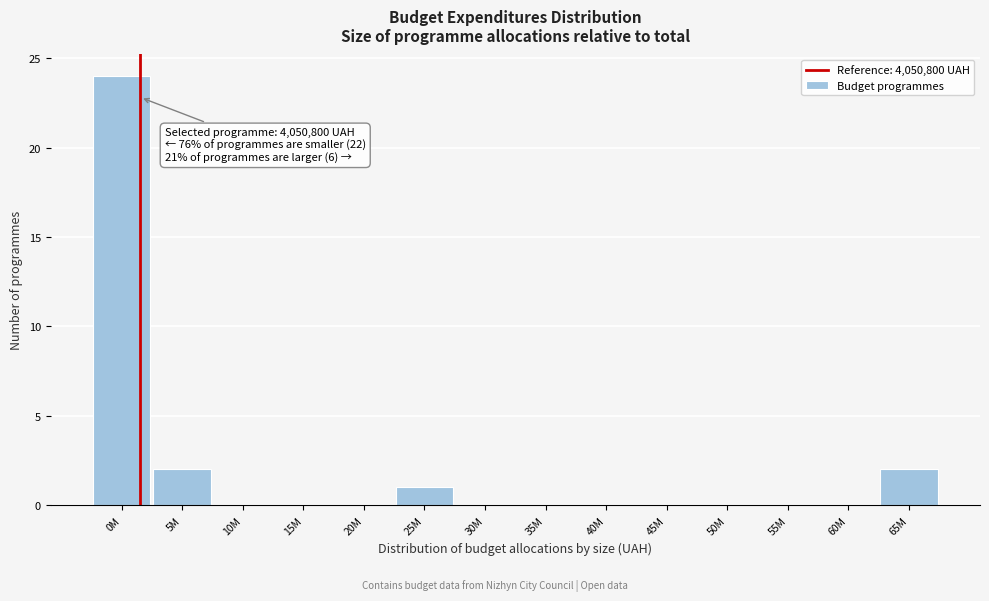

Reading left to right, list all the values displayed in this chart.

0M=24	5M=2	10M=0	15M=0	20M=0	25M=1	30M=0	35M=0	40M=0	45M=0	50M=0	55M=0	60M=0	65M=2